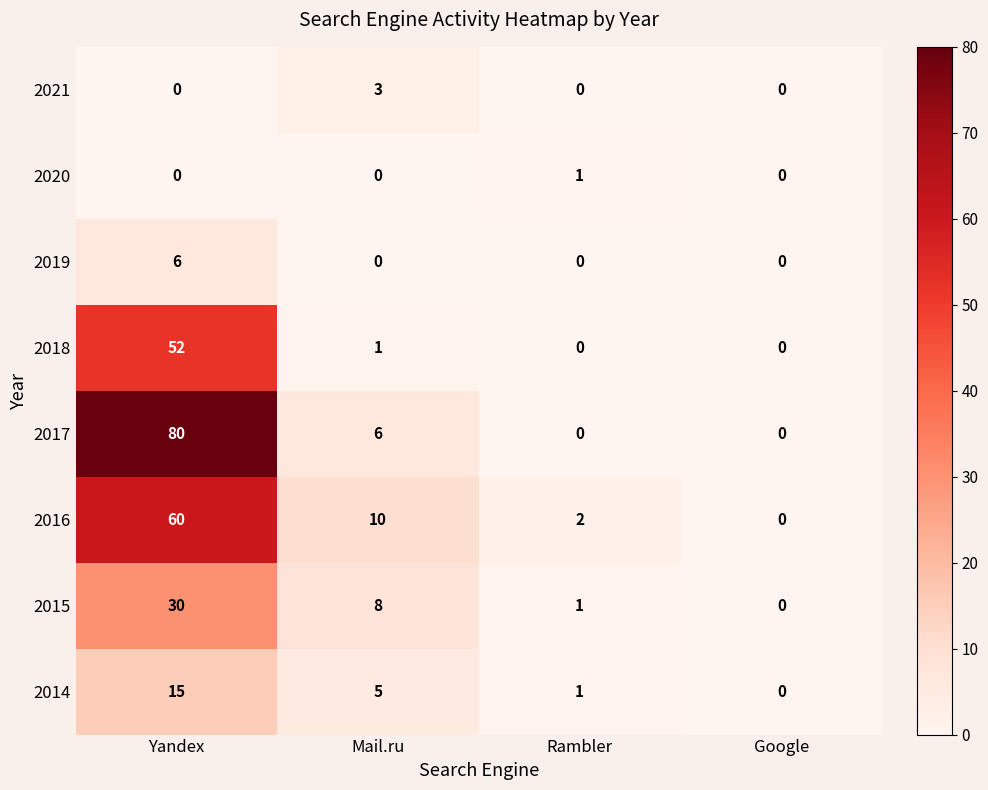

Between Yandex and Google, which series saw the biggest shift?

2017